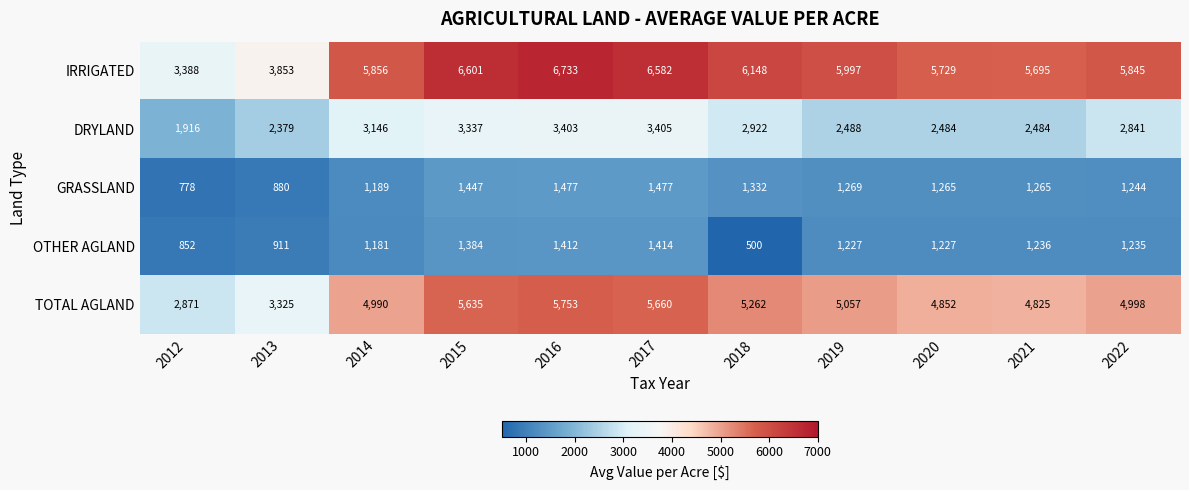

What is the sum of the TOTAL AGLAND values at 2019 and 2016?

10810